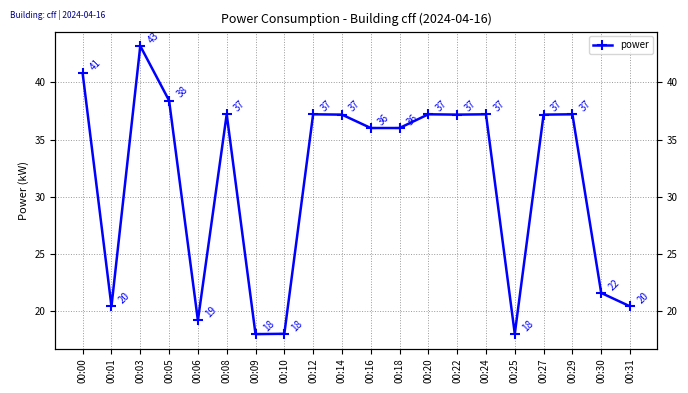

Approximately how many times larger is the value at 00:18 compared to 00:03?

0.8